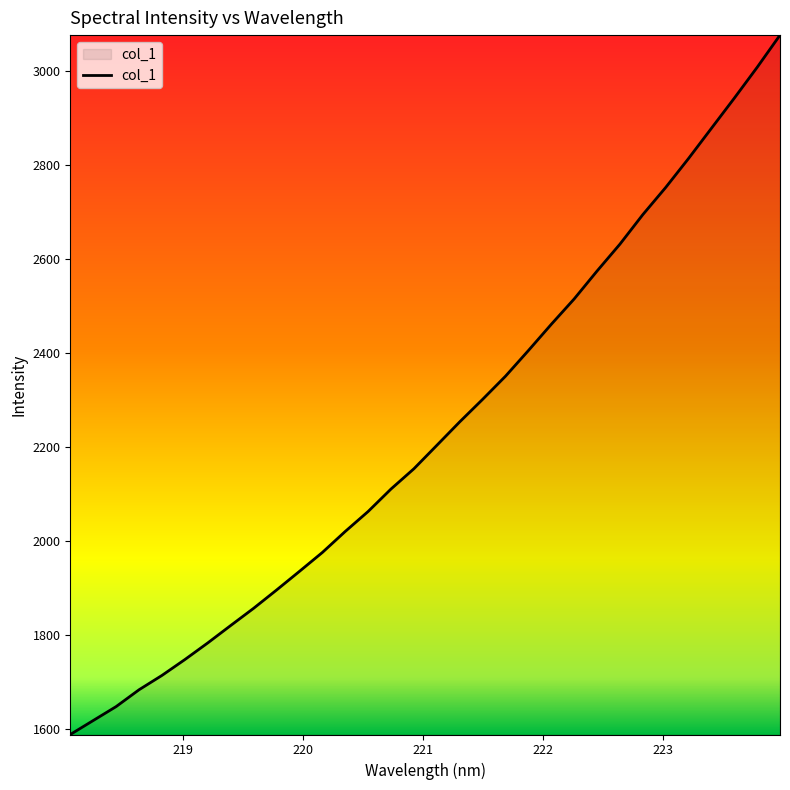

What is the average value?

2234.2